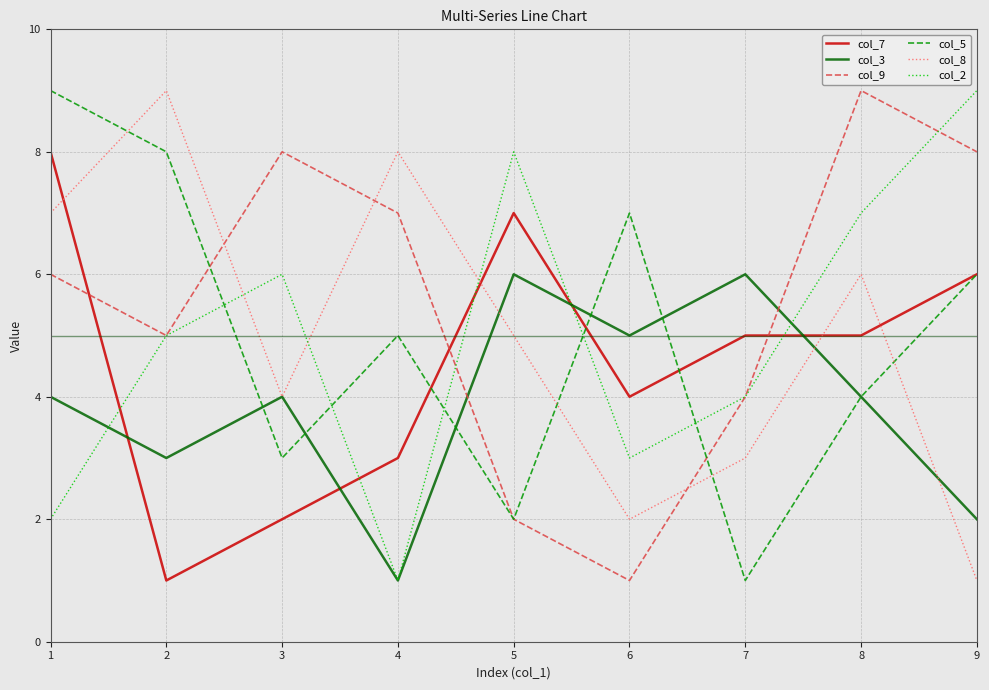

Reading left to right, transcribe all the data shown in this chart.

col_7: 8	1	2	3	7	4	5	5	6
col_3: 4	3	4	1	6	5	6	4	2
col_9: 6	5	8	7	2	1	4	9	8
col_5: 9	8	3	5	2	7	1	4	6
col_8: 7	9	4	8	5	2	3	6	1
col_2: 2	5	6	1	8	3	4	7	9